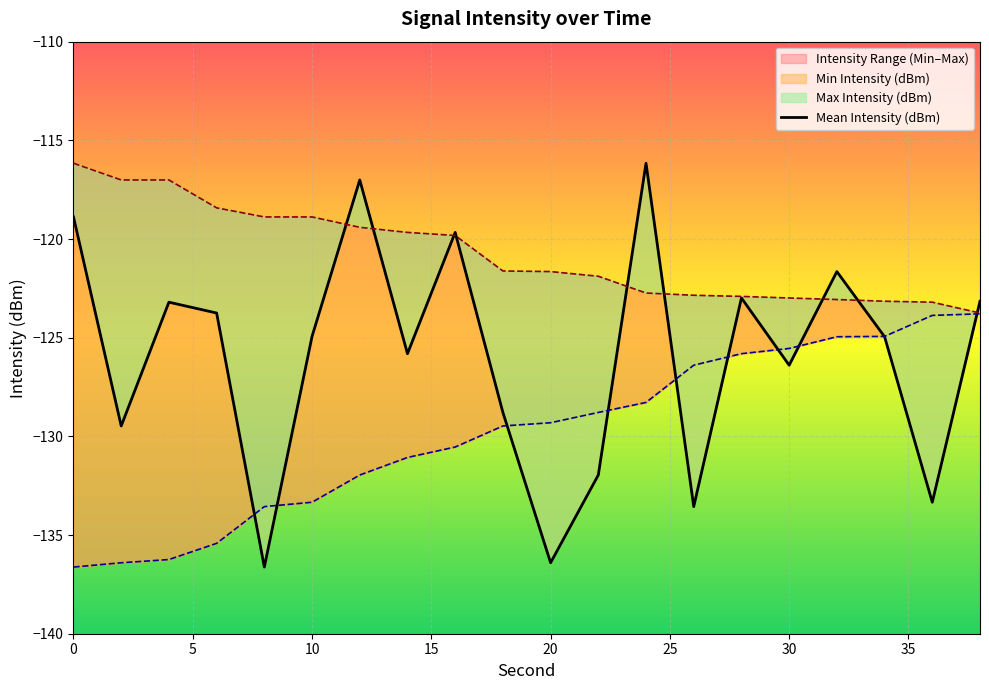

How many lines are shown in the chart?

1